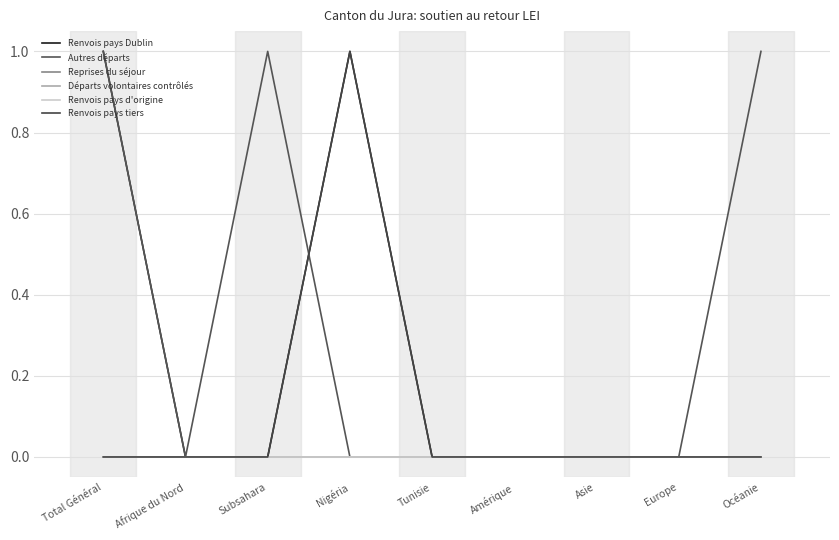

Does the chart display data point markers on the line(s)?

No